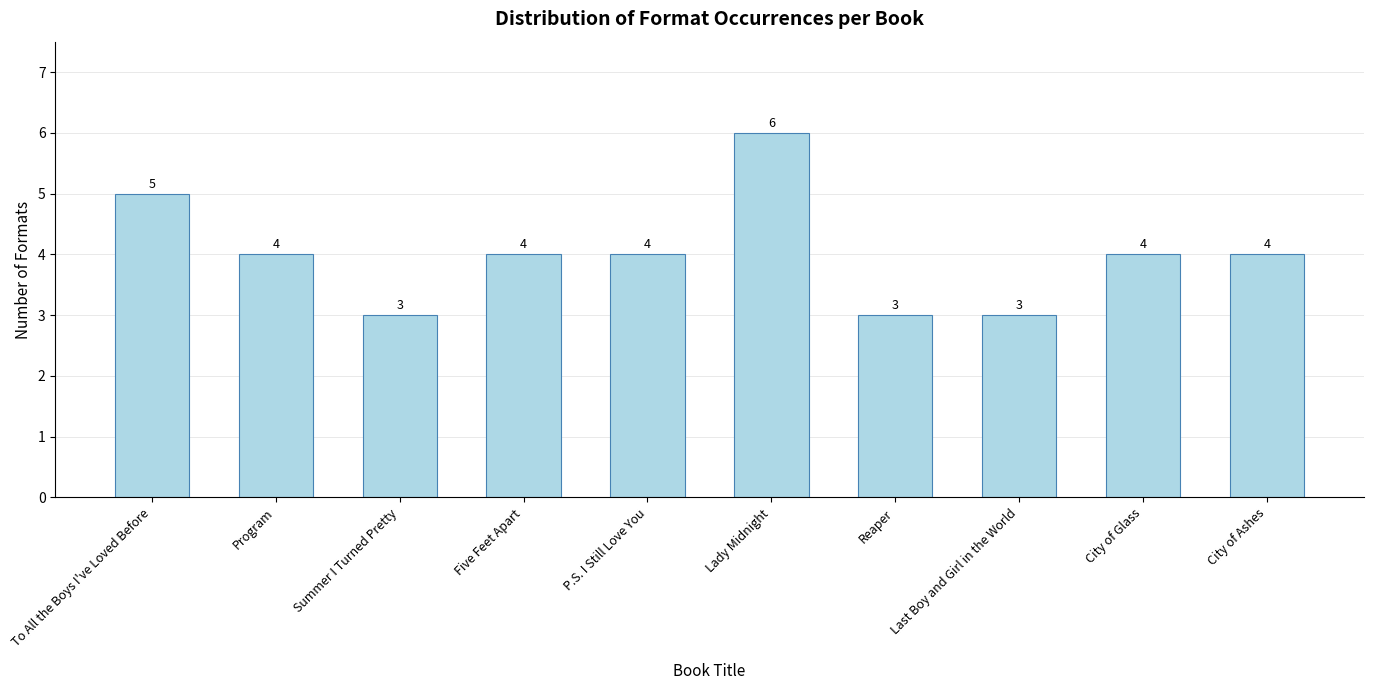

What is the sum of all values?

40